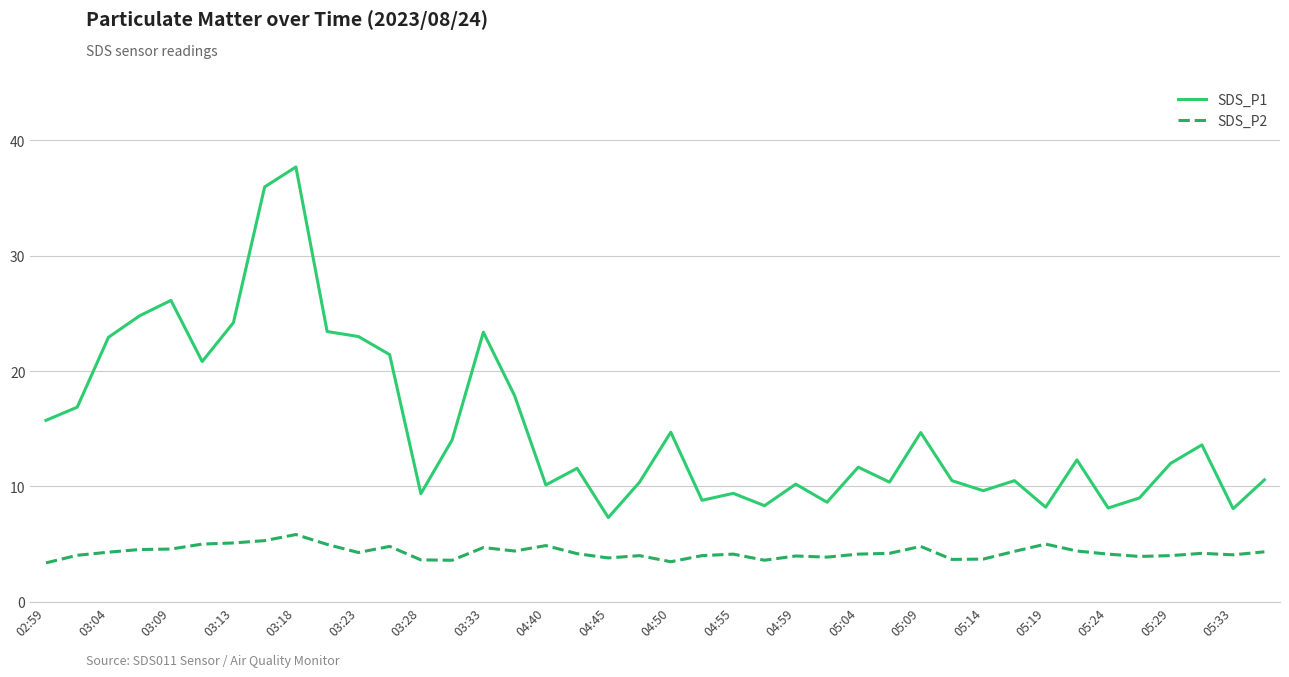

Rank the series by their average value, from lowest to highest.

SDS_P2, SDS_P1